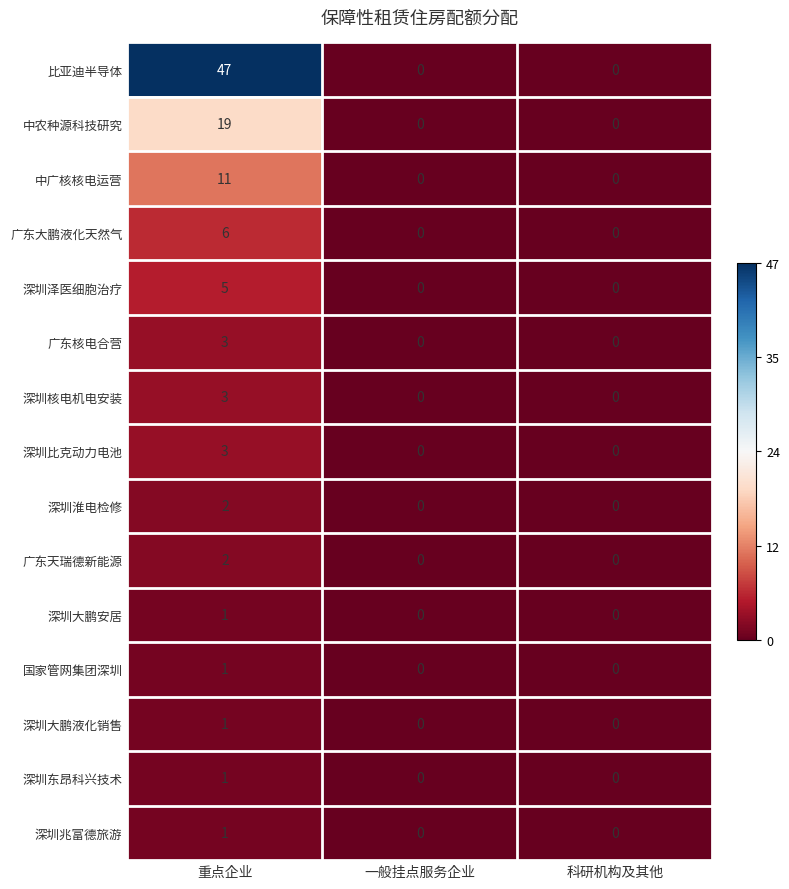

What is the sum of all 中农种源科技研究 values?

19